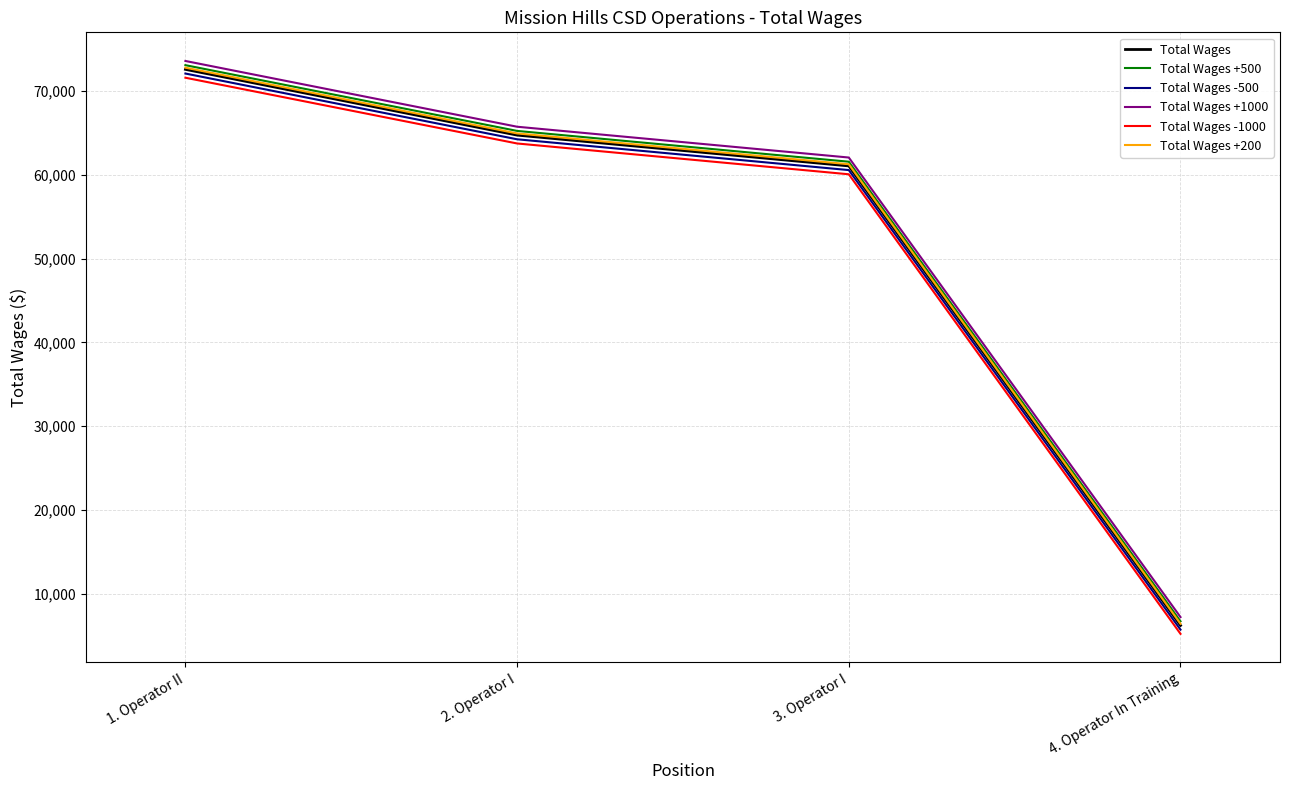

True or false: Total Wages -500 has more than 1 points higher than both neighbors.

False